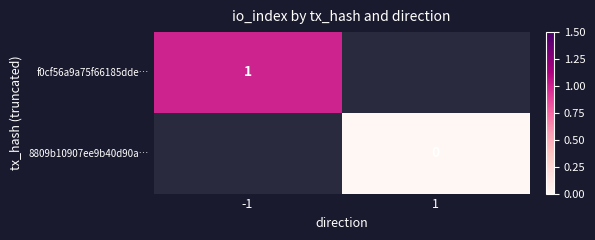

Is the value of 8809b10907ee9b40d90a… at 1 greater than the value of f0cf56a9a75f66185dde… at -1?

No